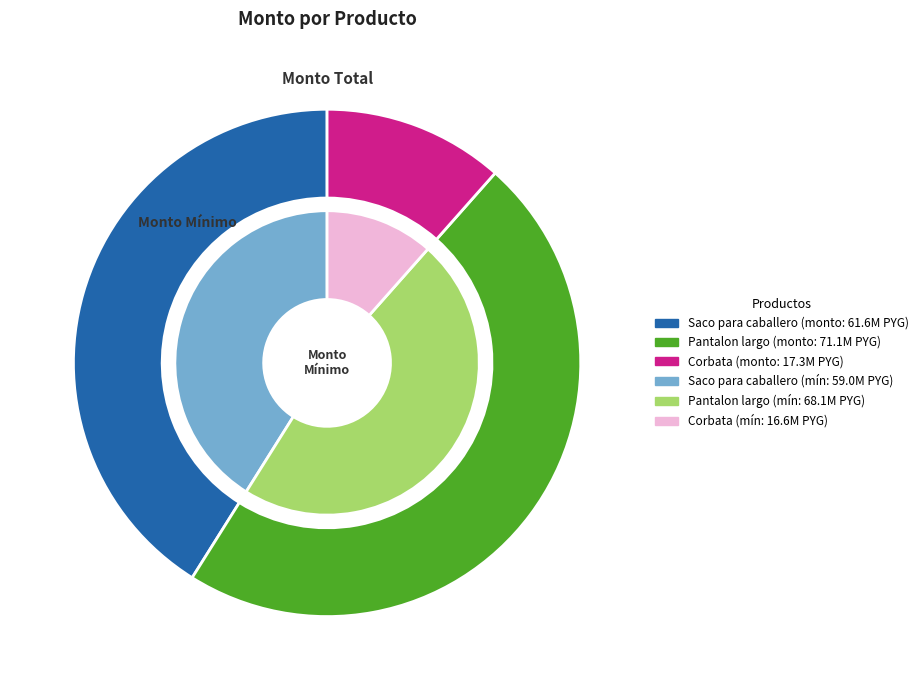

To the nearest percent, what is the average slice percentage?

33%